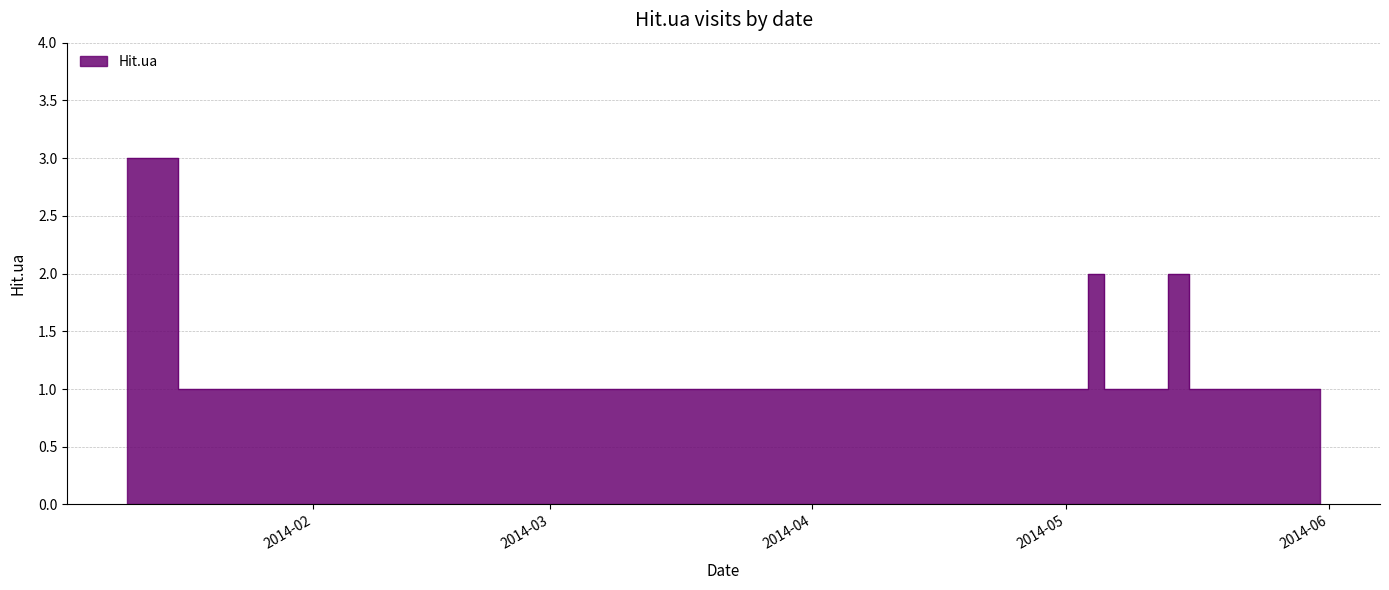

What is the value of the 3rd point from the left?

1